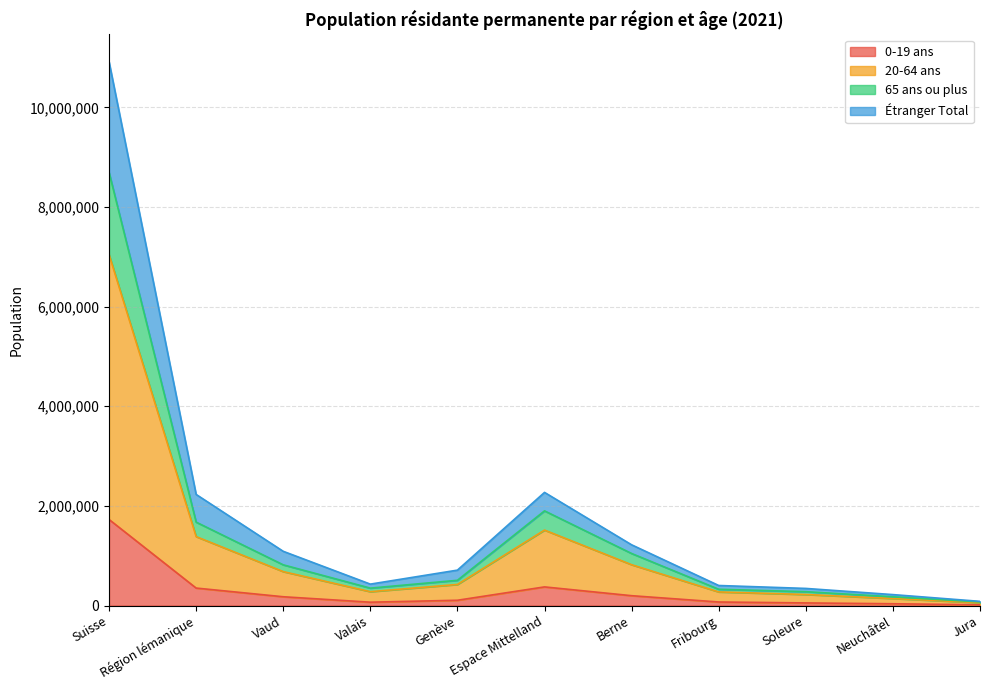

True or false: 65 ans ou plus and 20-64 ans intersect in this chart.

False